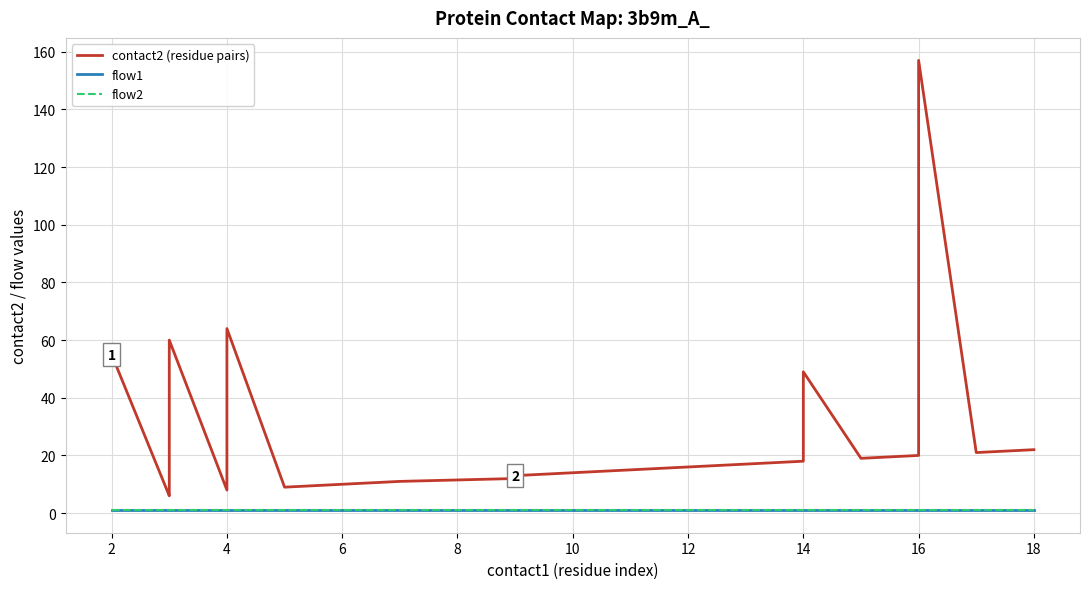

What are all the series names shown in the legend?

contact2 (residue pairs), flow1, flow2